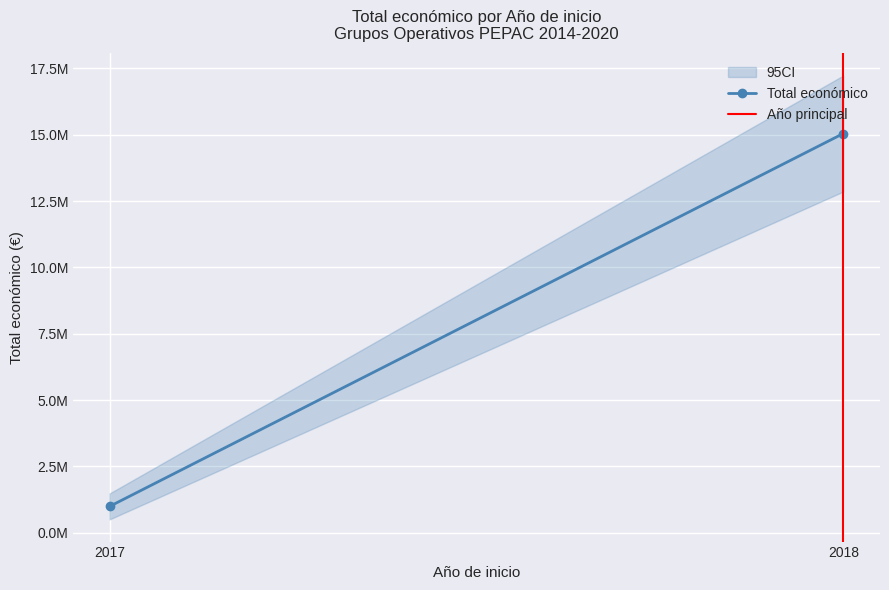

How many Total económico values are between 996684 and 15045182?

2